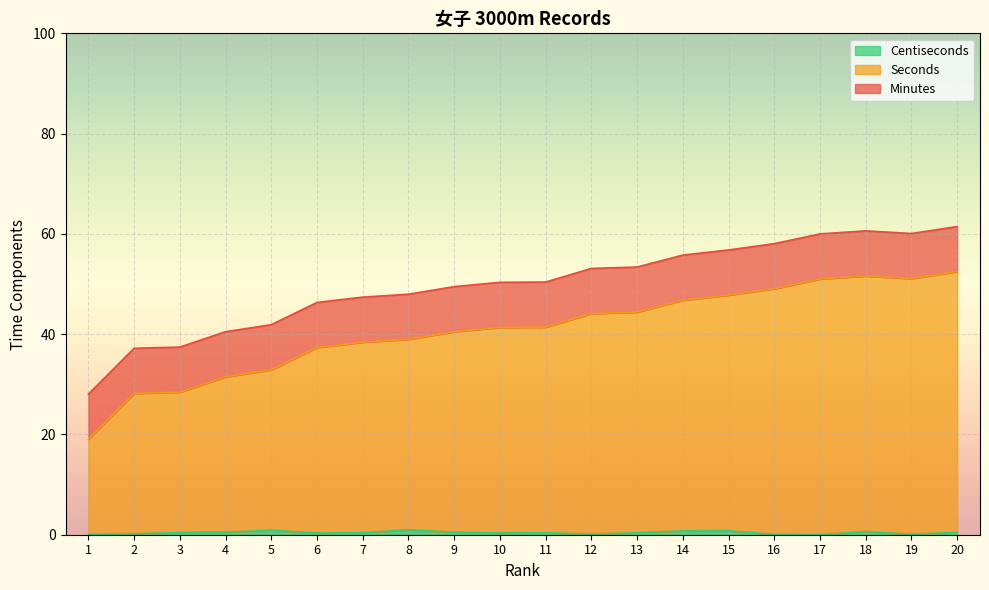

What is the difference between the second highest and minimum values in the Seconds series?

32.5